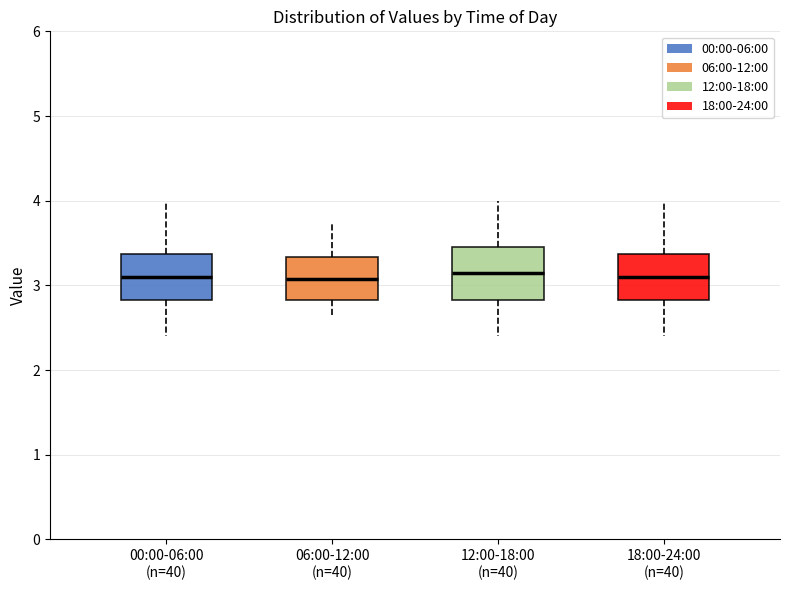

Reading left to right, read every box against the y-axis: the position of its median line, the range the box covers, and the ends of its whiskers. The values are not printed on the chart, so give them approximately, as read against the axis.

00:00-06:00 (n=40): median 3.1, box 2.8 to 3.4, whiskers 2.4 to 4.0
06:00-12:00 (n=40): median 3.1, box 2.8 to 3.3, whiskers 2.6 to 3.7
12:00-18:00 (n=40): median 3.2, box 2.8 to 3.5, whiskers 2.4 to 4.0
18:00-24:00 (n=40): median 3.1, box 2.8 to 3.4, whiskers 2.4 to 4.0